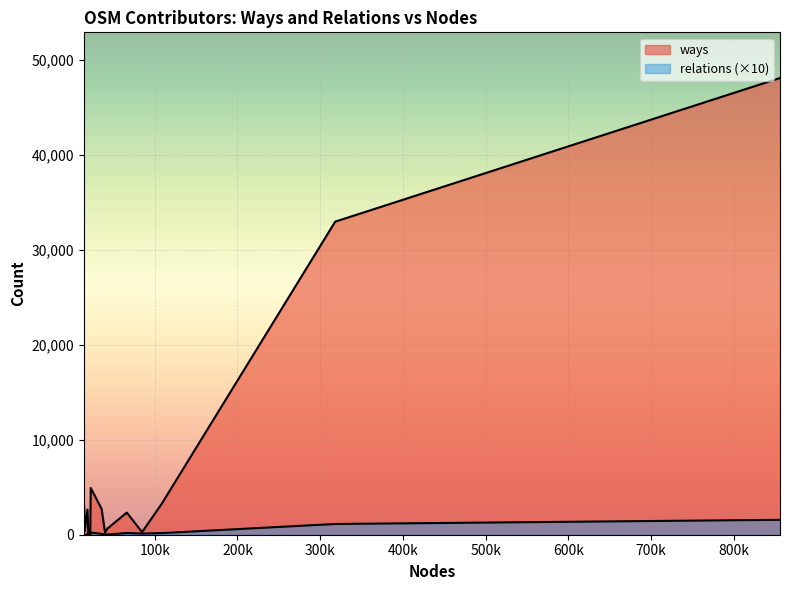

What is the difference between the maximum and minimum values in the relations series?

157